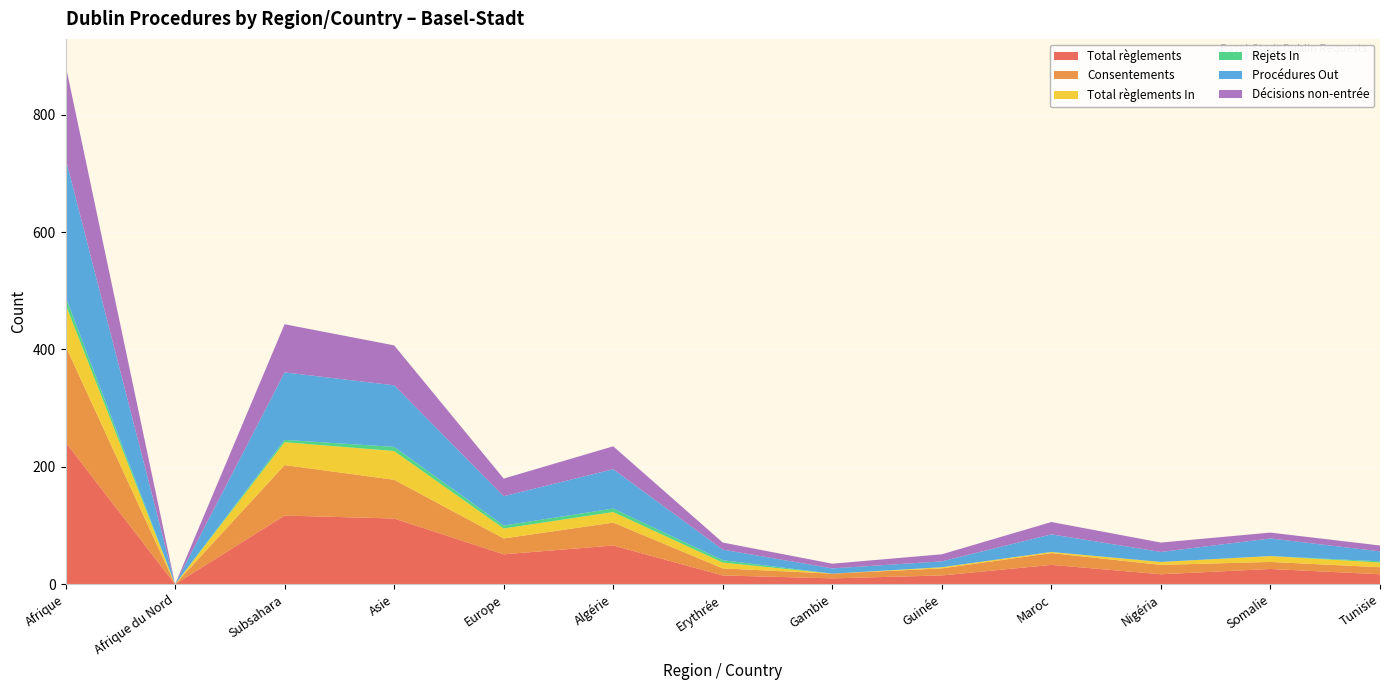

Reading left to right, list all the values displayed in this chart.

Total règlements: Afrique=242	Afrique du Nord=0	Subsahara=117	Asie=112	Europe=51	Algérie=66	Erythrée=15	Gambie=10	Guinée=15	Maroc=33	Nigéria=17	Somalie=26	Tunisie=17
Consentements: Afrique=164	Afrique du Nord=0	Subsahara=86	Asie=66	Europe=27	Algérie=39	Erythrée=12	Gambie=8	Guinée=12	Maroc=20	Nigéria=16	Somalie=12	Tunisie=12
Total règlements In: Afrique=71	Afrique du Nord=0	Subsahara=39	Asie=49	Europe=17	Algérie=18	Erythrée=10	Gambie=0	Guinée=2	Maroc=2	Nigéria=5	Somalie=10	Tunisie=8
Rejets In: Afrique=13	Afrique du Nord=0	Subsahara=4	Asie=7	Europe=5	Algérie=6	Erythrée=4	Gambie=0	Guinée=0	Maroc=0	Nigéria=0	Somalie=0	Tunisie=2
Procédures Out: Afrique=236	Afrique du Nord=0	Subsahara=115	Asie=105	Europe=50	Algérie=67	Erythrée=18	Gambie=9	Guinée=10	Maroc=30	Nigéria=17	Somalie=30	Tunisie=17
Décisions non-entrée: Afrique=159	Afrique du Nord=0	Subsahara=82	Asie=68	Europe=30	Algérie=39	Erythrée=12	Gambie=8	Guinée=12	Maroc=21	Nigéria=16	Somalie=10	Tunisie=10